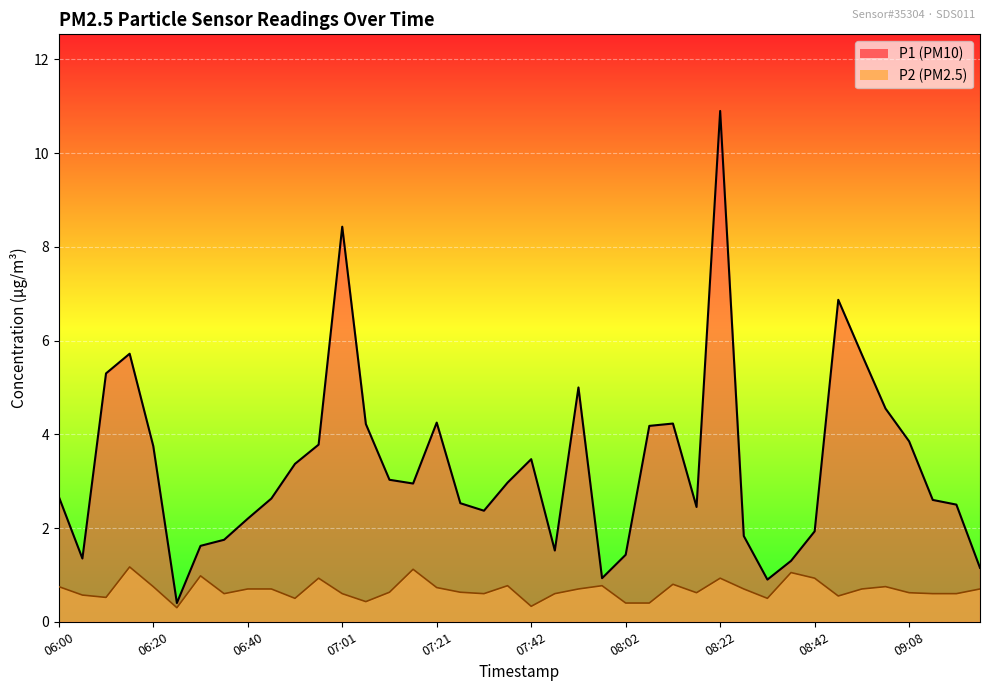

The P1 series shows 4.2 at 08:12. True or false?

True